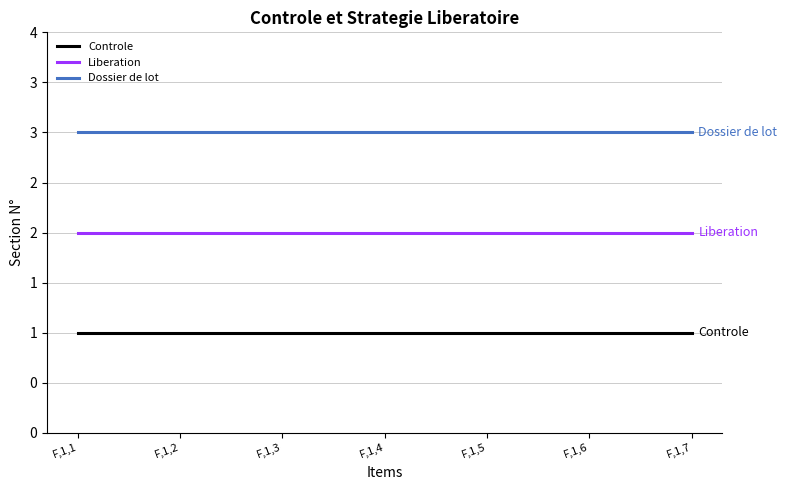

True or false: Controle and Liberation cross at least once.

False